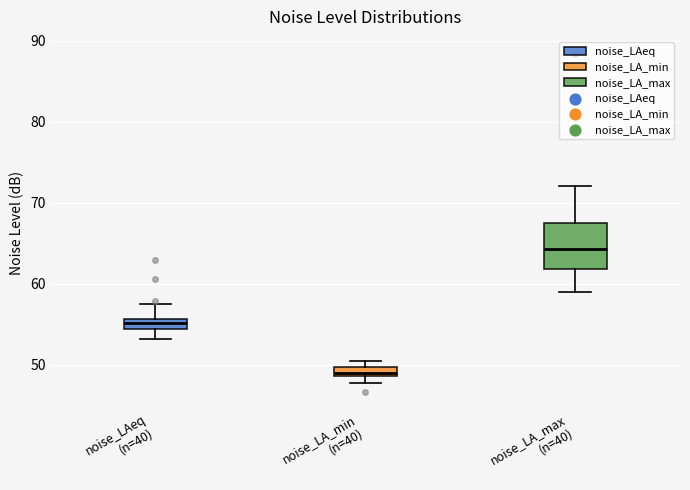

Where is the lower edge of the box for noise_LA_max (n=40) on the y-axis? The values are not printed on the chart, so give them approximately, as read against the axis.

62